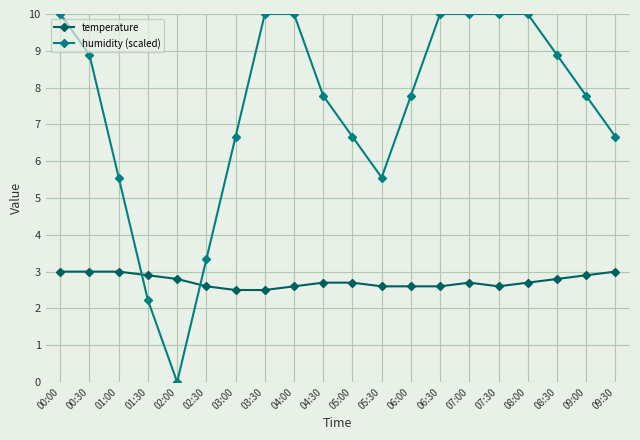

Between 04:00 and 05:30, which series saw the biggest shift?

humidity (scaled)